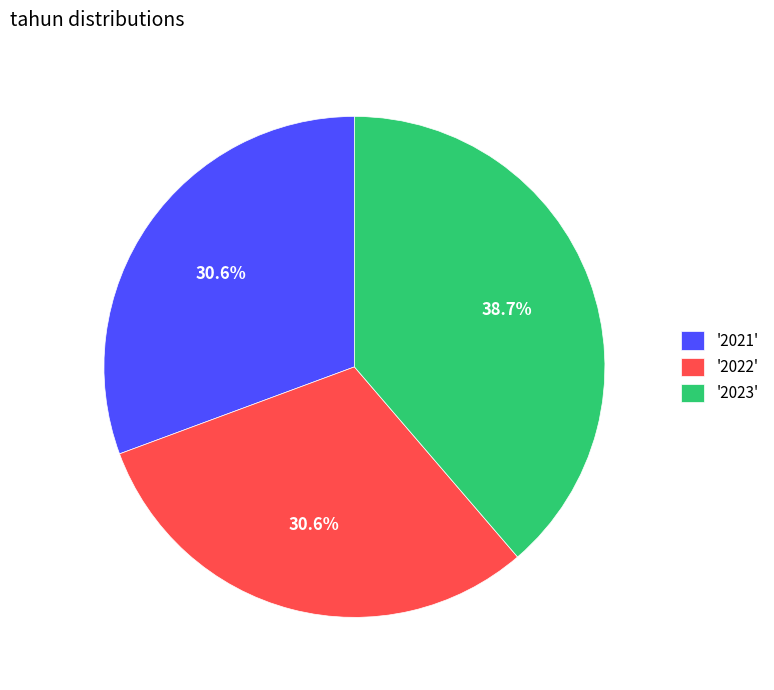

Is there any slice that represents more than half of the pie?

No